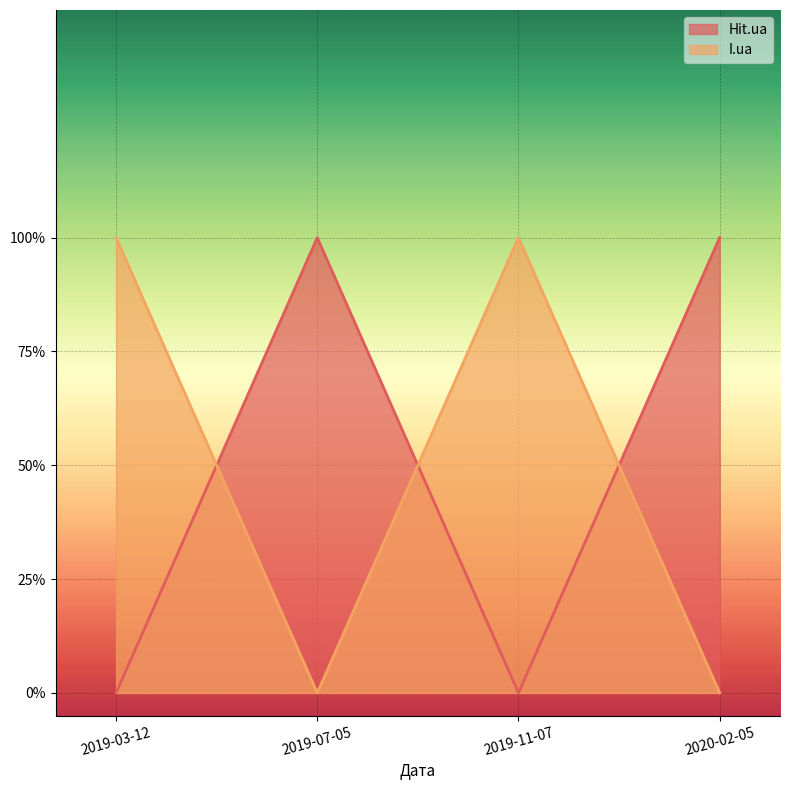

In I.ua, how many points are lower than both neighbors (excluding endpoints)?

1